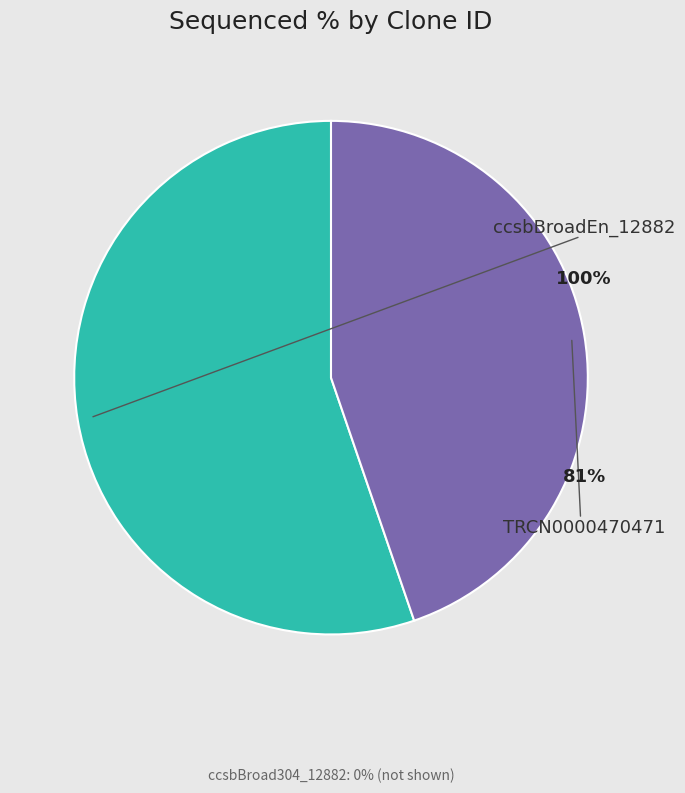

To the nearest percent, what portion does TRCN0000470471 represent?

45%